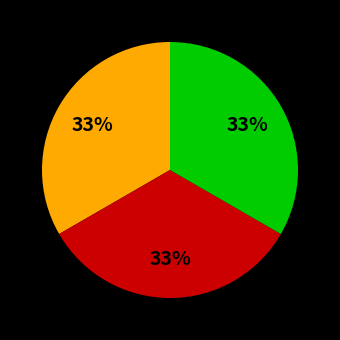

To the nearest percent, what is the average slice percentage?

33%